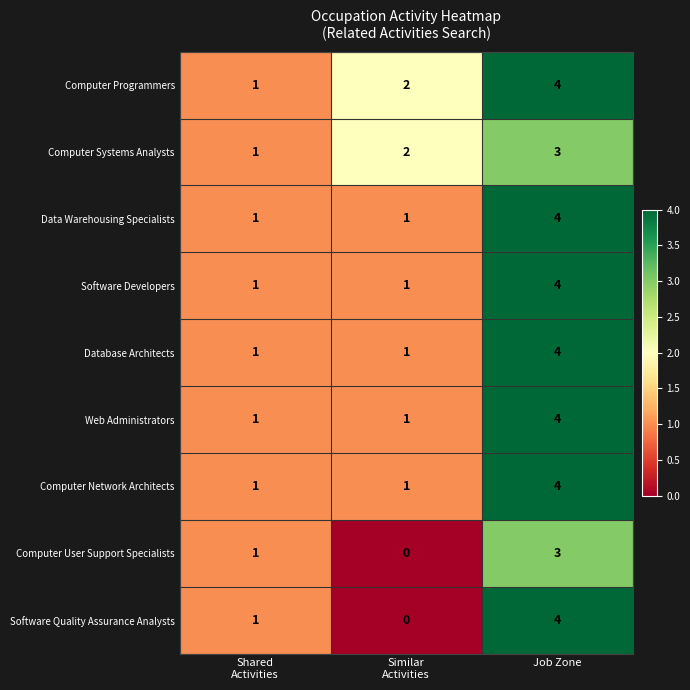

What is the difference between the highest and lowest values at Similar
Activities?

2